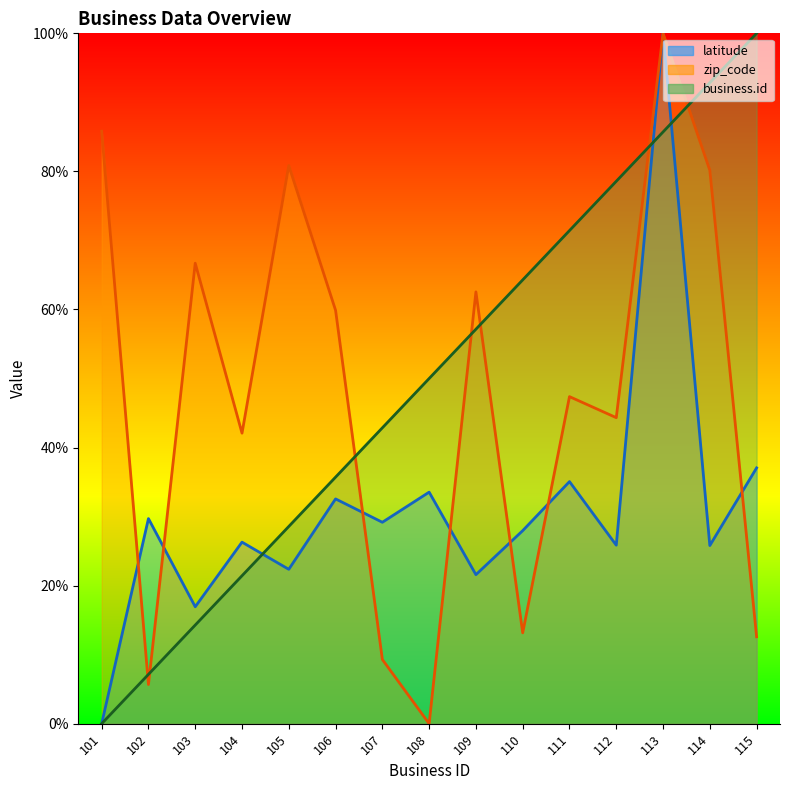

Between 104 and 107, which series saw the biggest shift?

zip_code